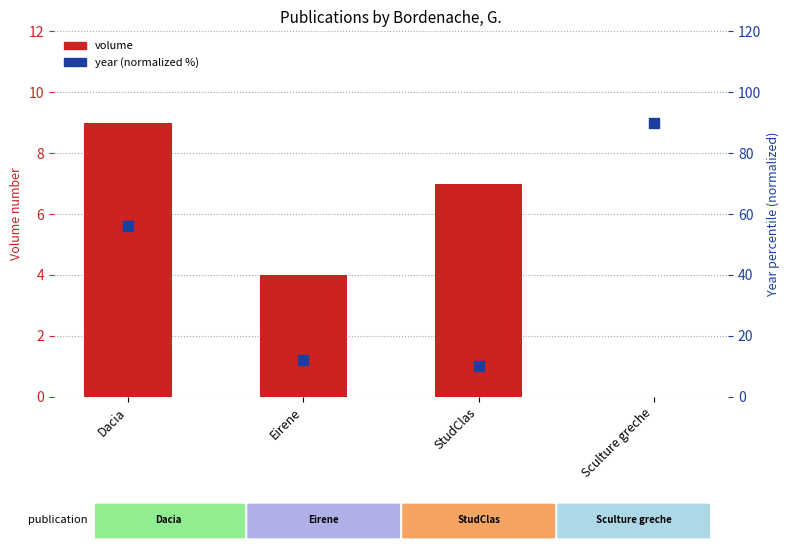

What is the total value across all series at Dacia?

65.0